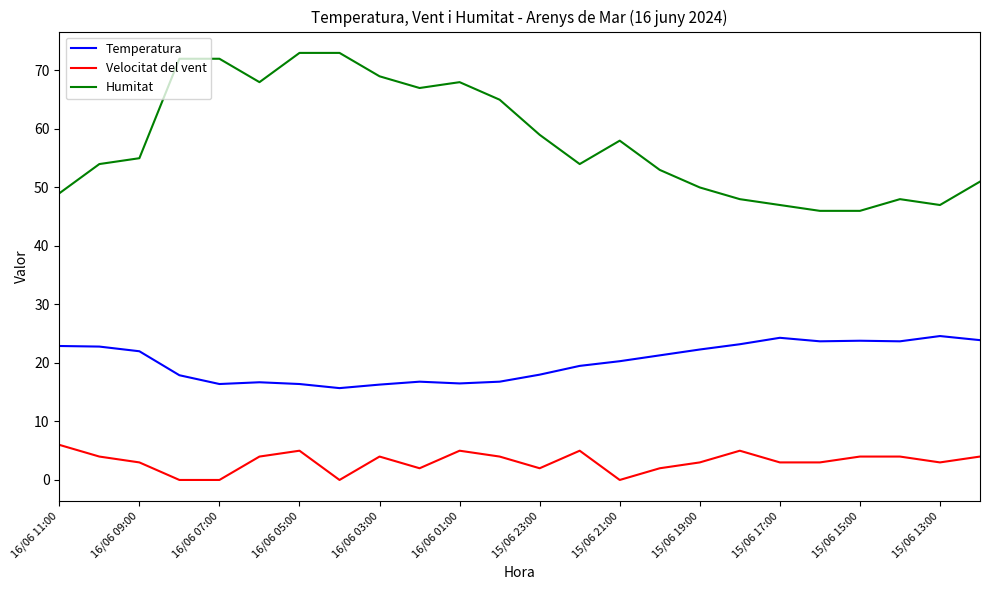

Which series has the largest range (max minus min)?

Humitat